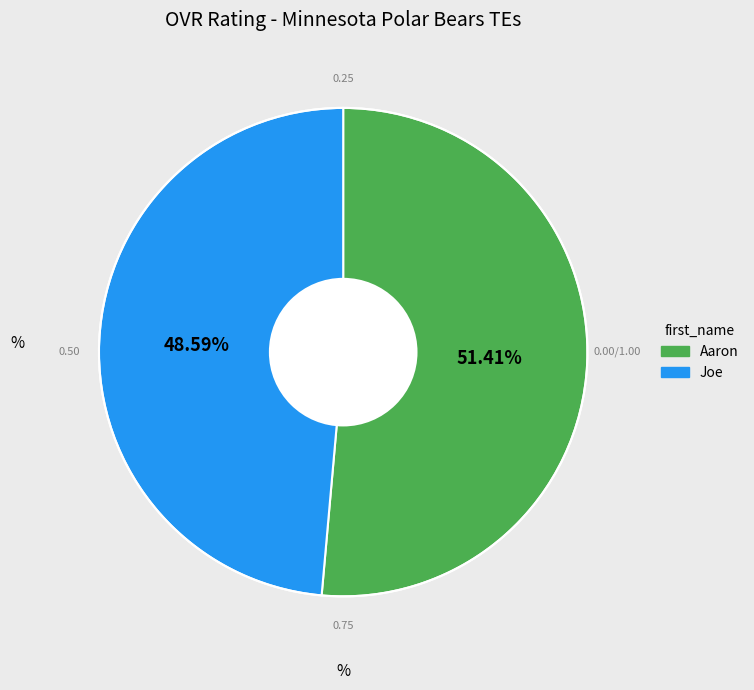

Count the number of slices in the pie.

2